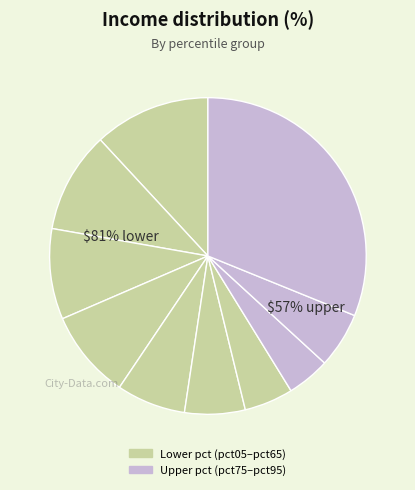

Which category has the smallest portion of the pie?

pct75